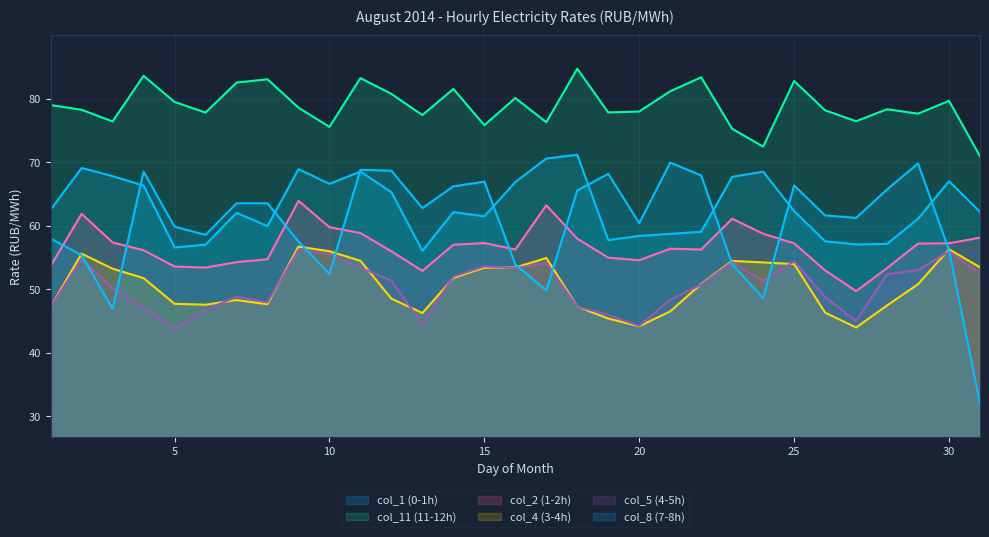

The col_11 (11-12h) series shows 102.2 at 31. True or false?

False